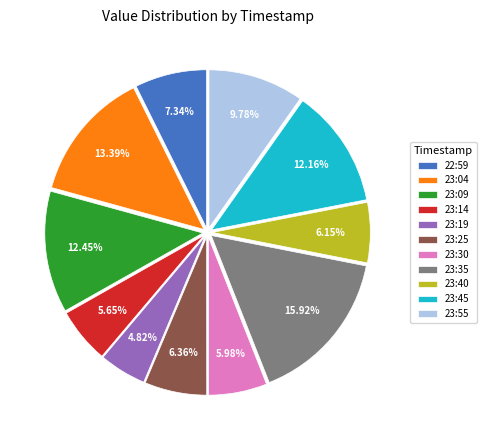

Does any single category account for the majority?

No